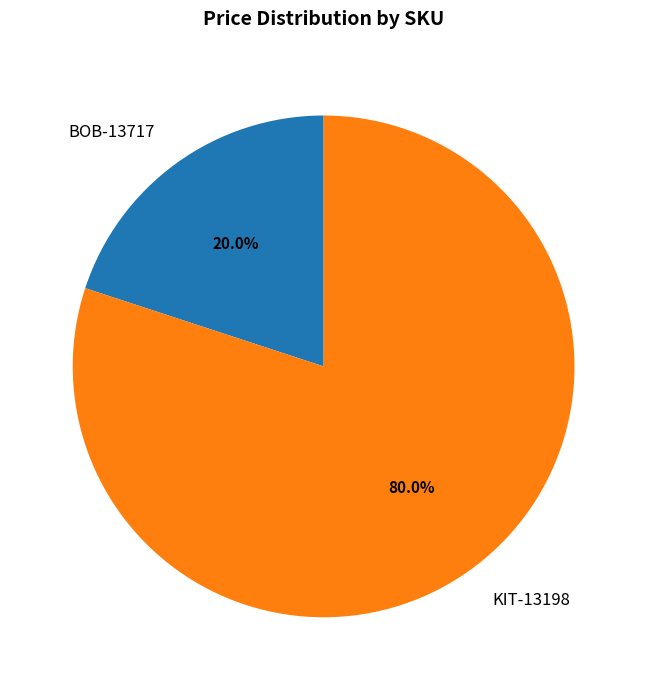

Rank the categories by value from lowest to highest.

BOB-13717, KIT-13198